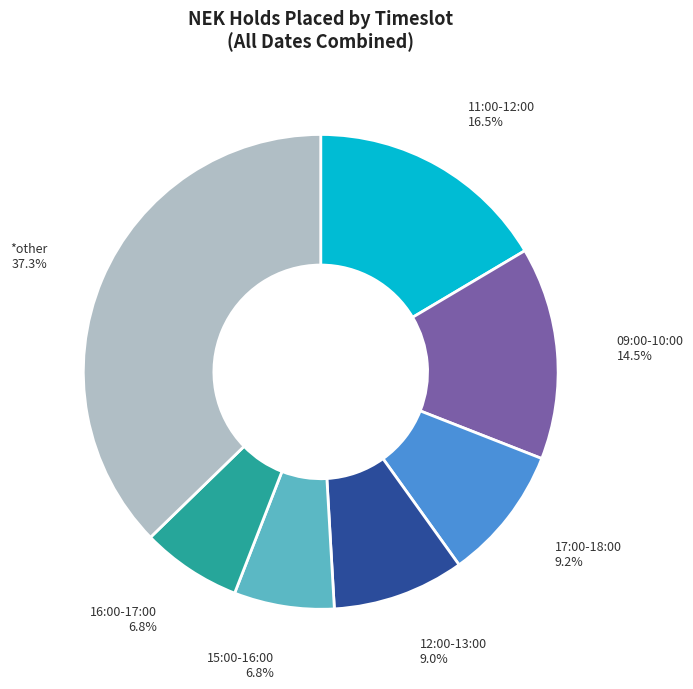

Combined, what portion of the pie is 15:00-16:00 and 11:00-12:00?

23.3%